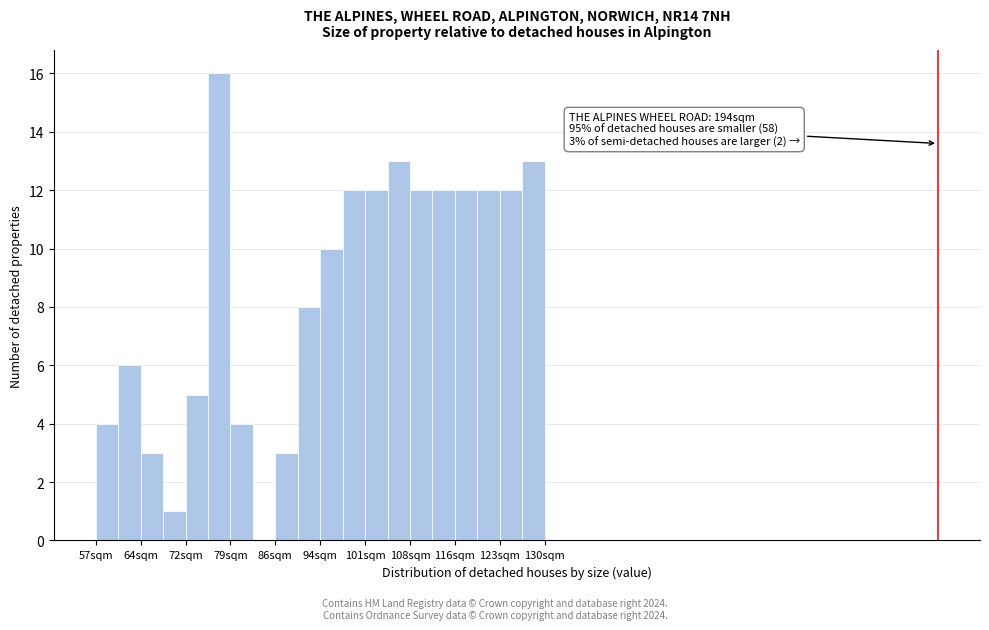

Around what value on the x-axis is the tallest bar? Give the approximate position of its centre, as read against the axis.

77